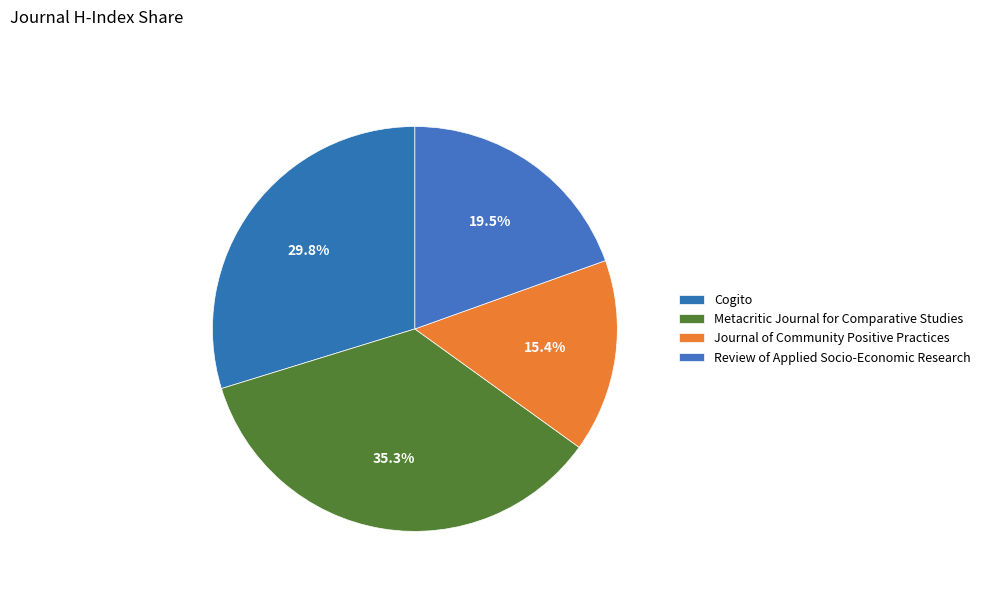

To the nearest percent, what portion does Journal of Community Positive Practices represent?

15%